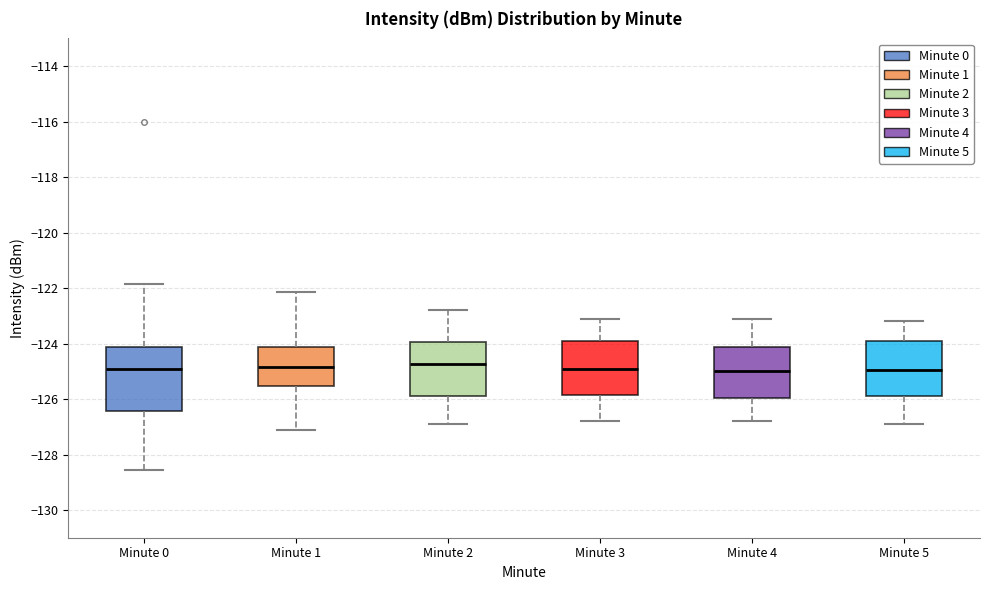

Reading left to right, transcribe this box plot: for each box, give where its median line is, the range the box spans, and where its two whiskers end, as read against the y-axis. The values are not printed on the chart, so give them approximately, as read against the axis.

Minute 0: median -125.0, box -126.4 to -124.2, whiskers -128.6 to -121.8
Minute 1: median -124.8, box -125.6 to -124.2, whiskers -127.2 to -122.2
Minute 2: median -124.8, box -125.8 to -124.0, whiskers -126.8 to -122.8
Minute 3: median -124.8, box -125.8 to -124.0, whiskers -126.8 to -123.0
Minute 4: median -125.0, box -126.0 to -124.2, whiskers -126.8 to -123.0
Minute 5: median -125.0, box -125.8 to -124.0, whiskers -126.8 to -123.2